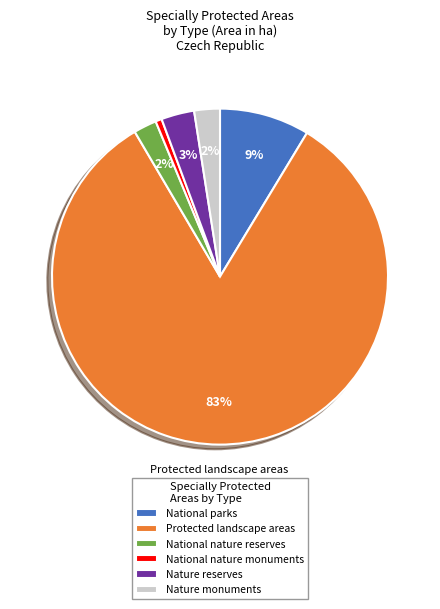

To the nearest percent, what portion does National nature reserves represent?

2%